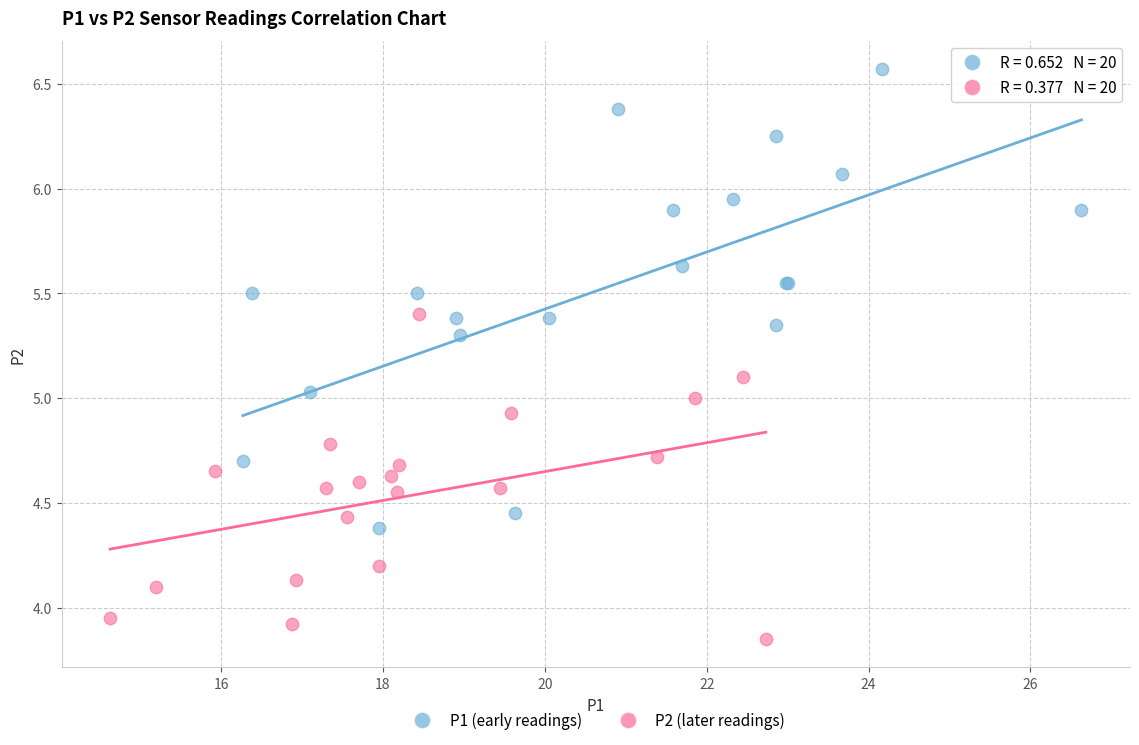

Which series contains the highest Y value?

P1 (early readings)